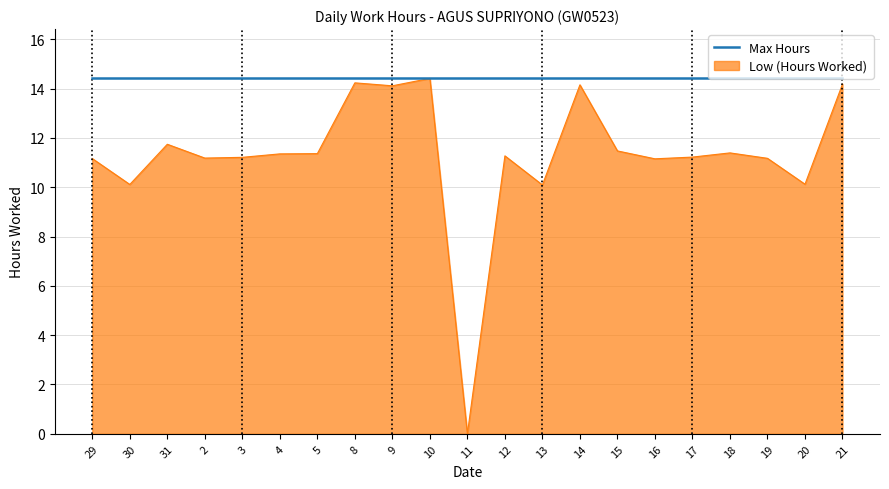

Between 4 and 3, which is larger?

4